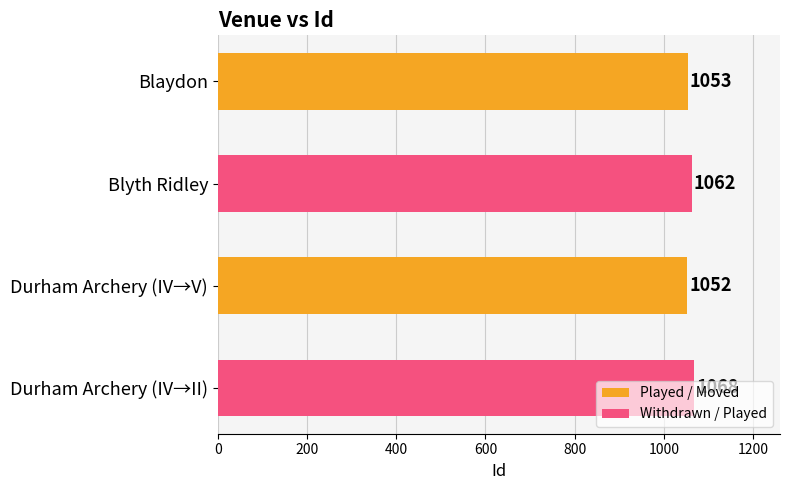

How many categories are shown in the chart?

4